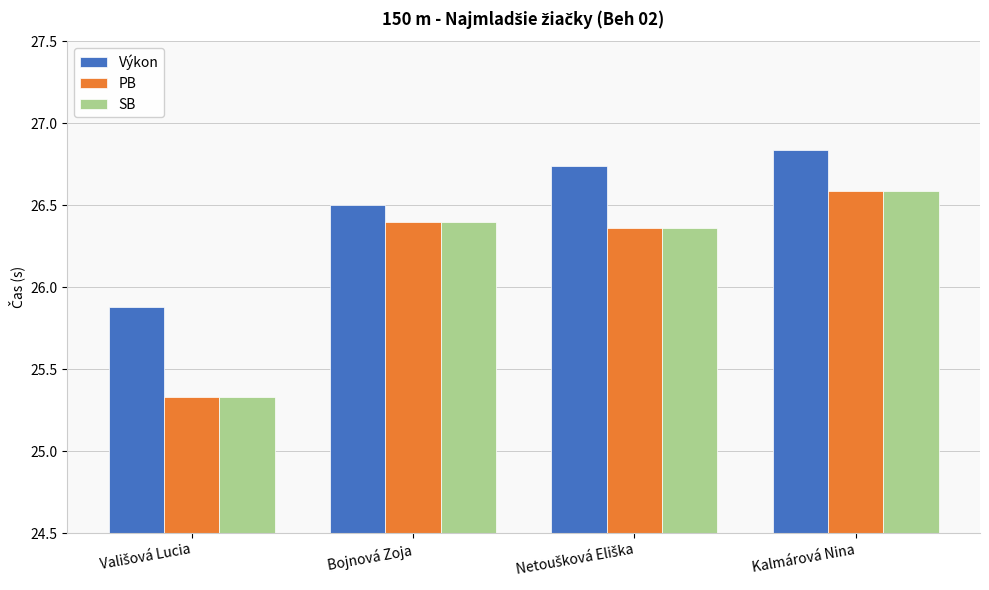

What is the label of the 1st bar from the right?

Kalmárová Nina